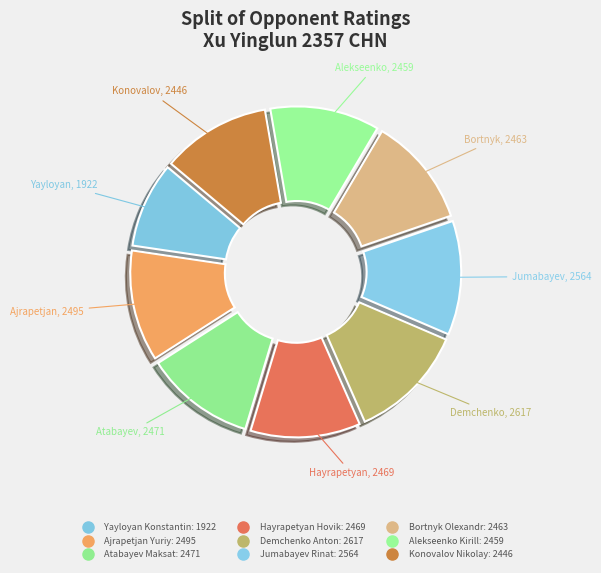

Count the number of slices in the pie.

9